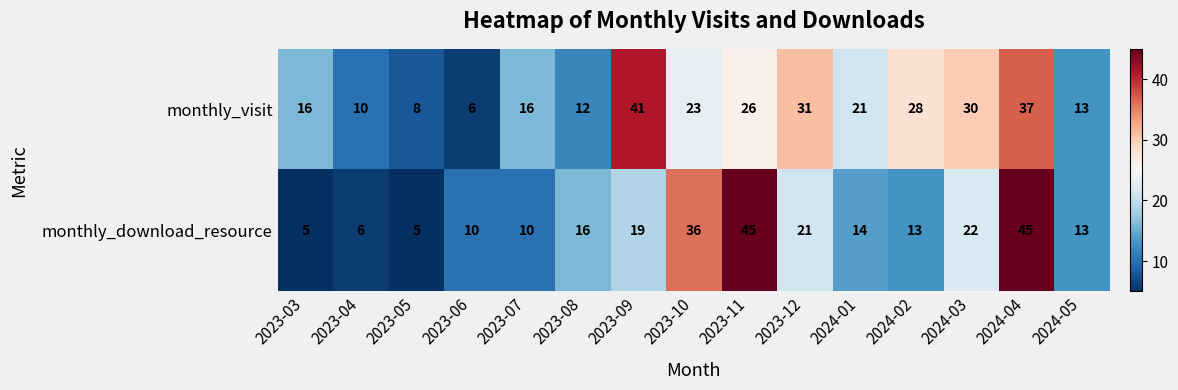

Reading left to right, extract all data points from this chart.

monthly_visit: 16	10	8	6	16	12	41	23	26	31	21	28	30	37	13
monthly_download_resource: 5	6	5	10	10	16	19	36	45	21	14	13	22	45	13